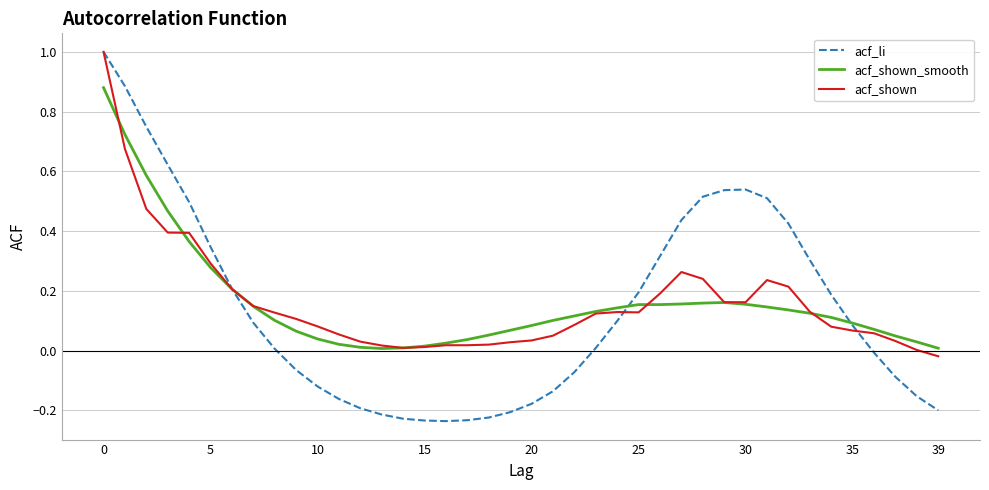

Which series has the largest range (max minus min)?

acf_li